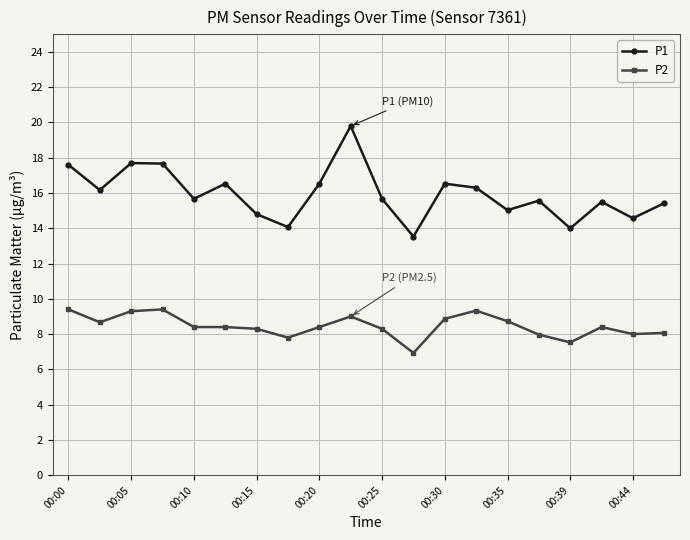

What is the value of the P1 point at the 3rd from the left?

17.7